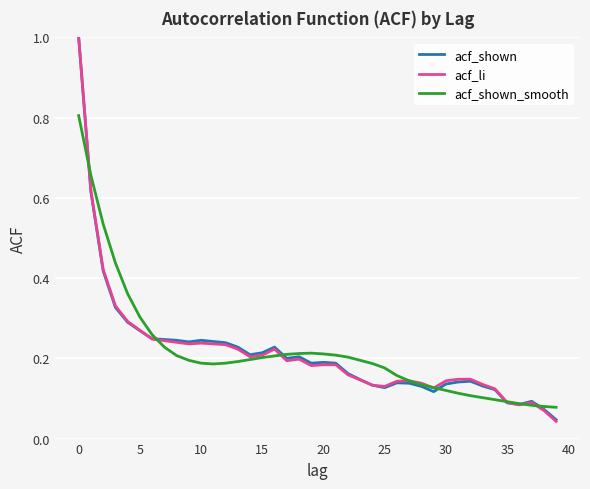

What is the maximum value shown in the chart?

1.0